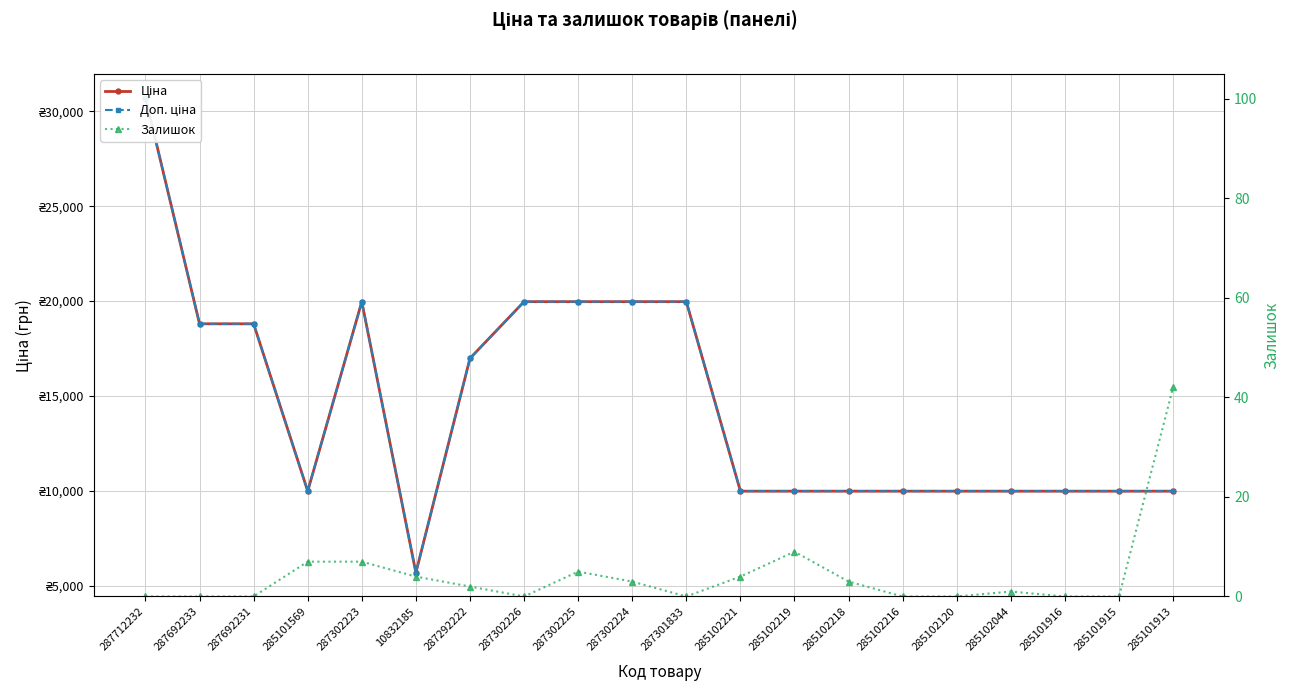

What is the difference between the maximum and second lowest values in the Ціна series?

20742.1